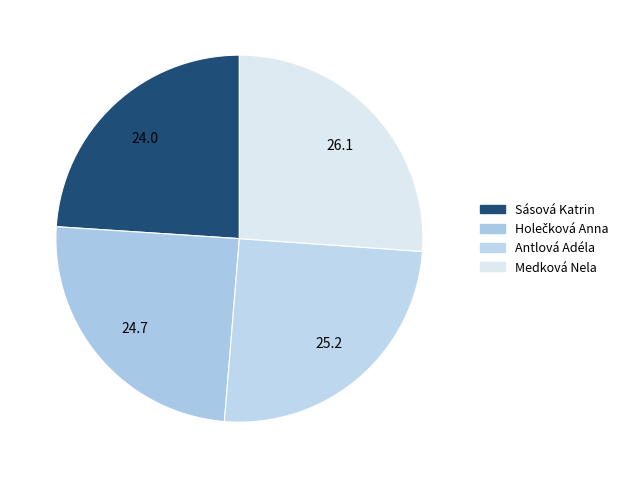

What percentage is the Holečková Anna slice, to the nearest percent?

25%